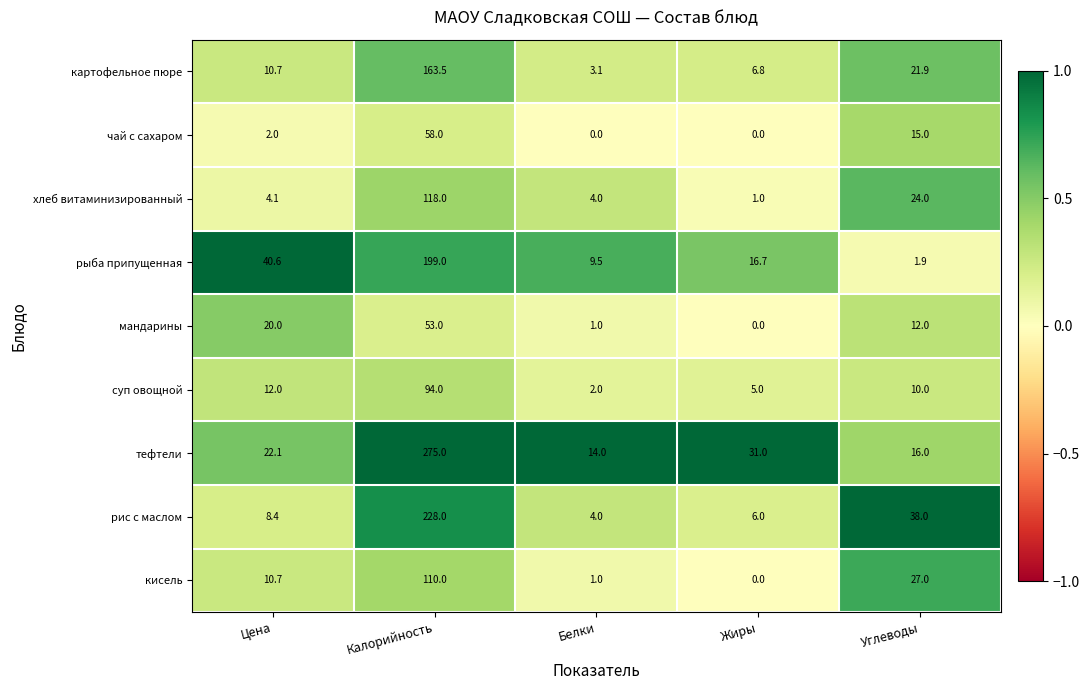

Is it true that хлеб витаминизированный equals 24.0 at Углеводы?

True